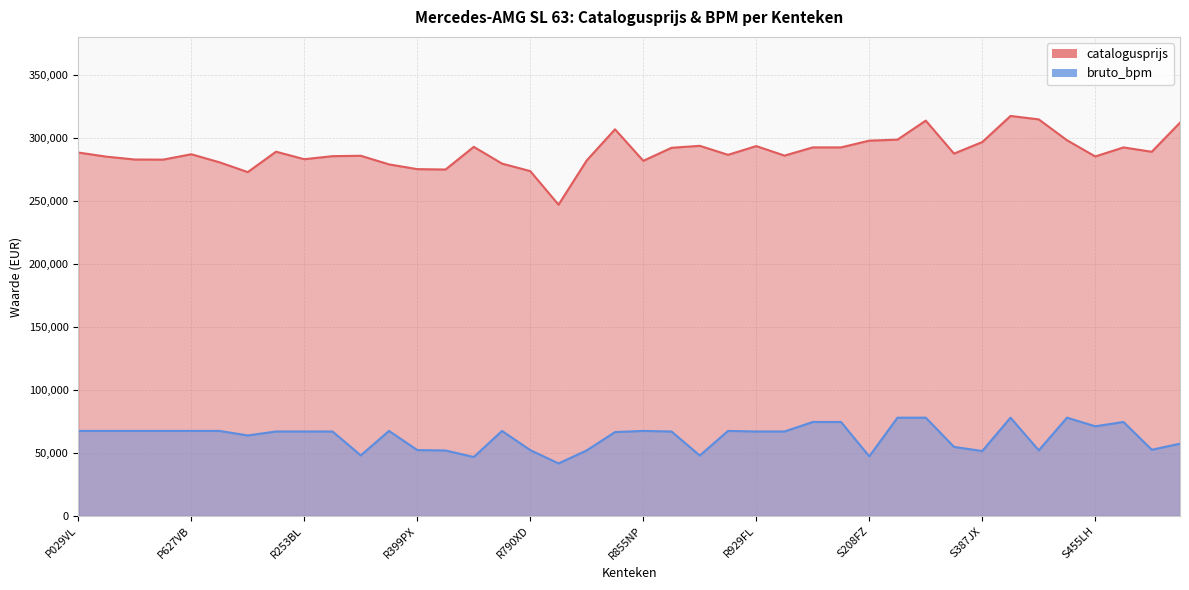

True or false: catalogusprijs has a value of 293612 at R863VS.

True